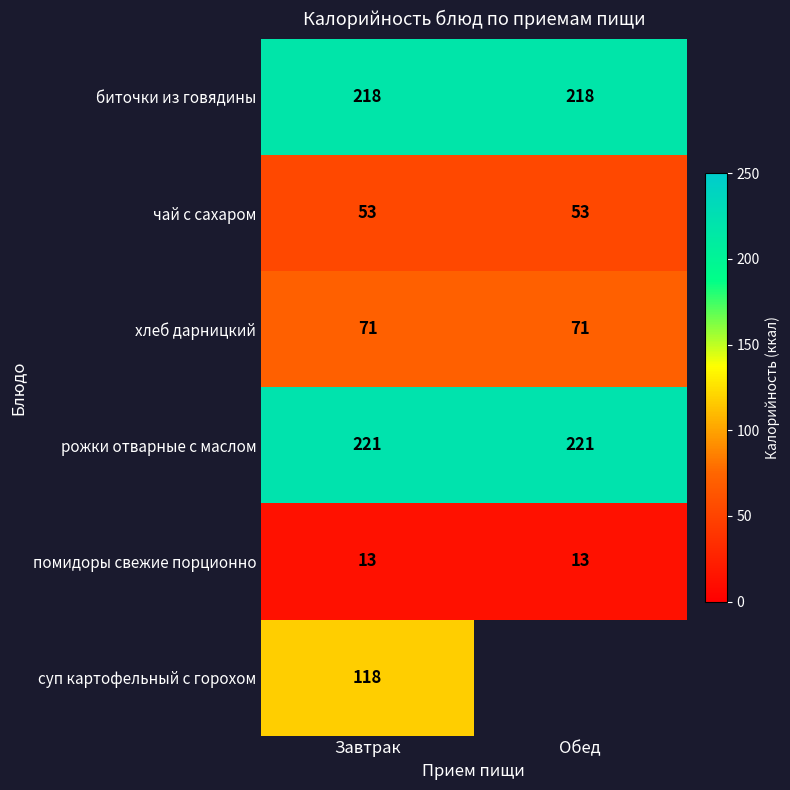

How many series are shown in this chart?

6